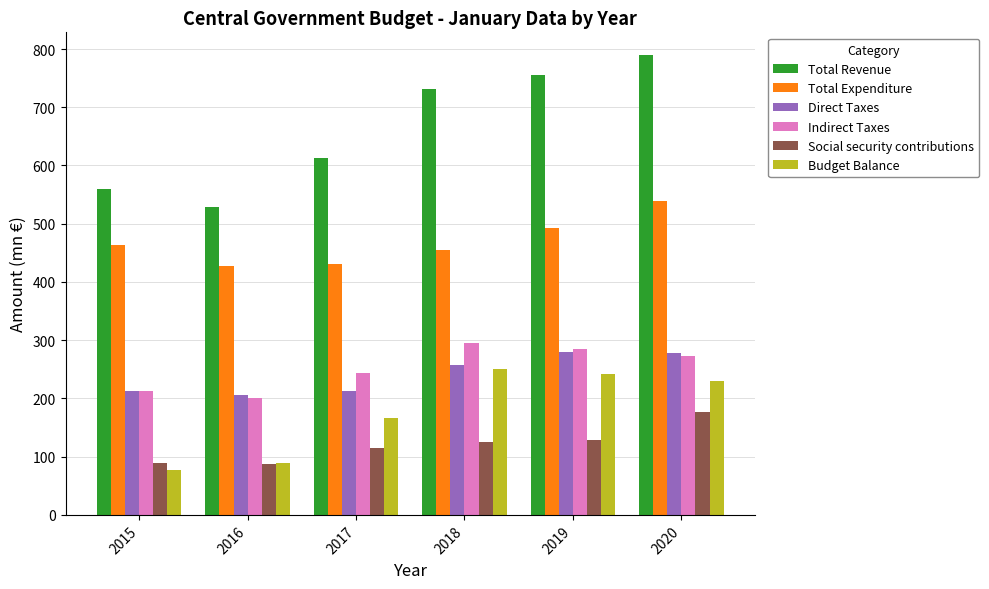

Is the value of Direct Taxes at 2020 greater than the value of Total Revenue at 2020?

No